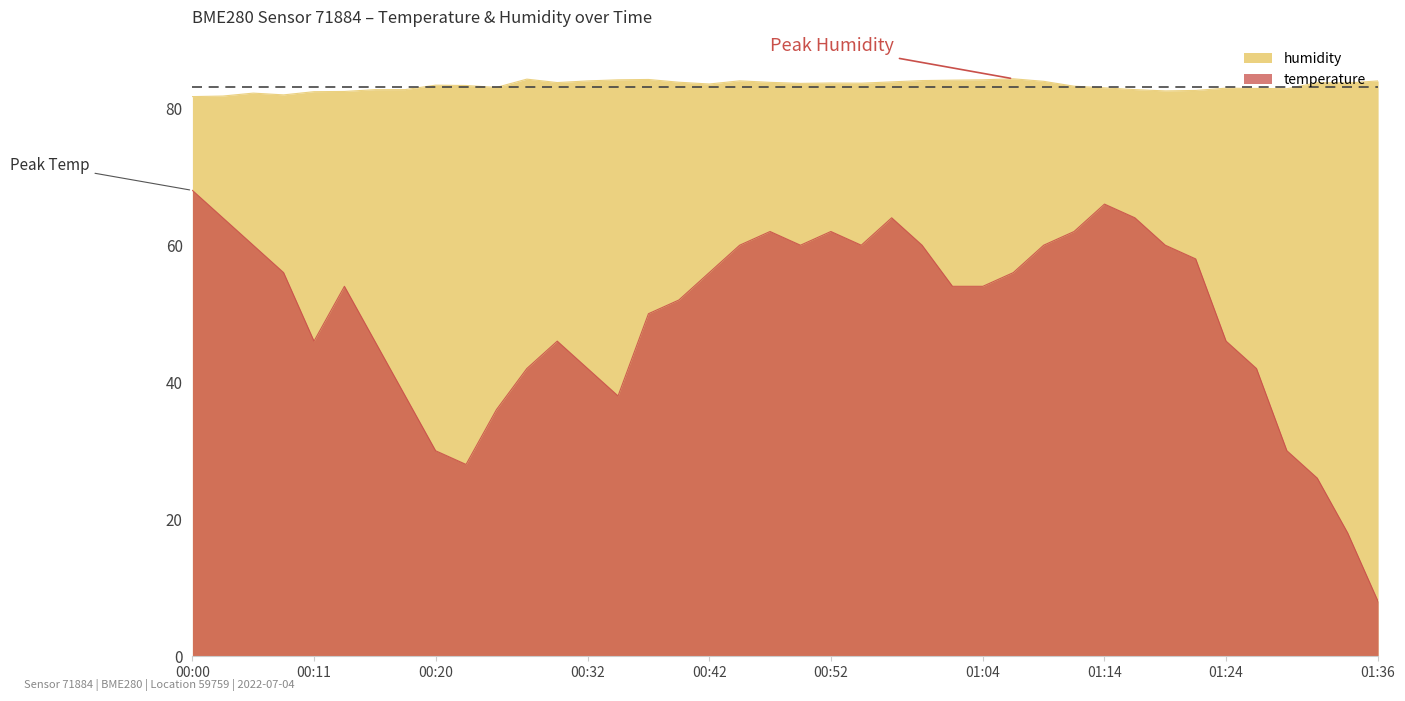

What is the total value across all series at 01:02?

138.1